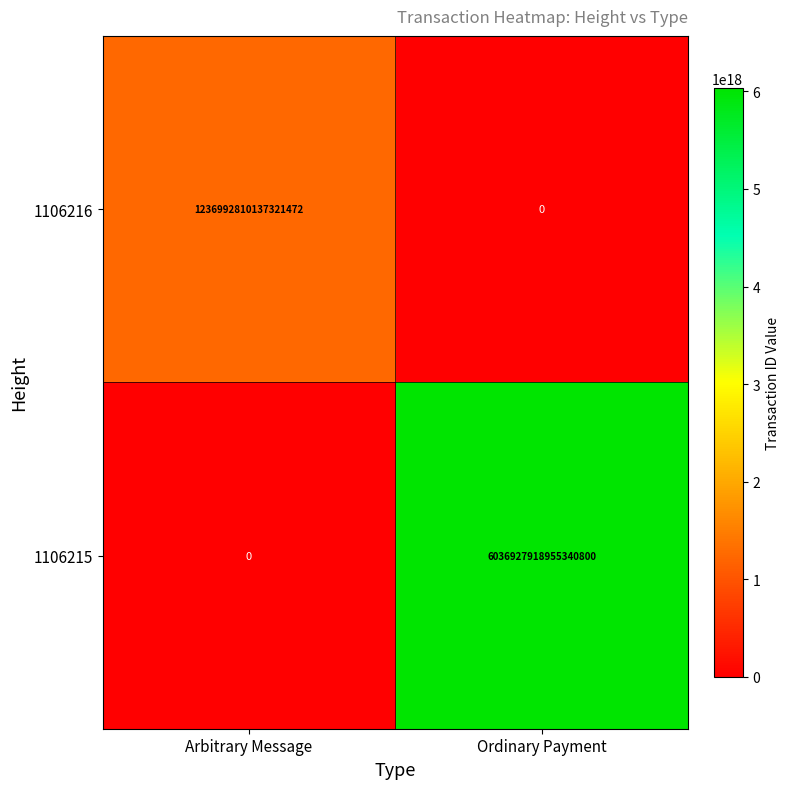

At how many categories does at least one series exceed 3895973308732587008?

1